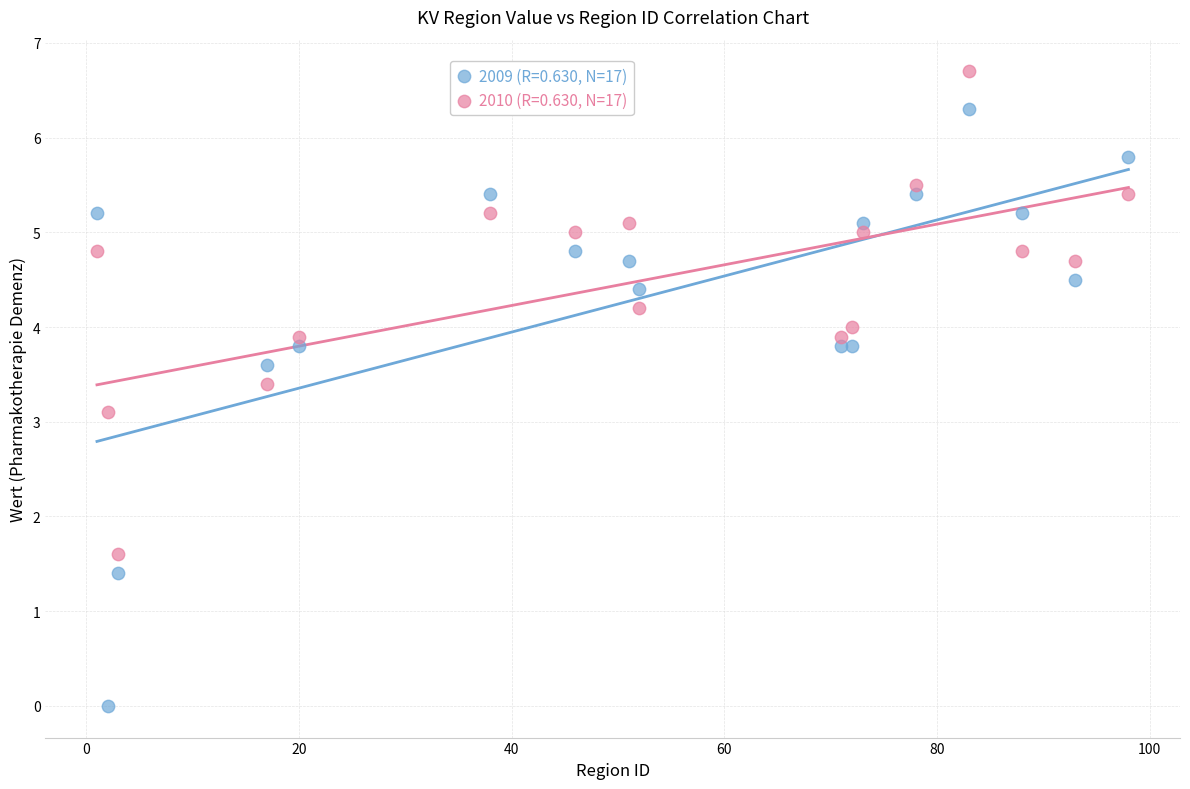

In the 2009 (R=0.630, N=17) series, what Y value is closest to 3?

3.6